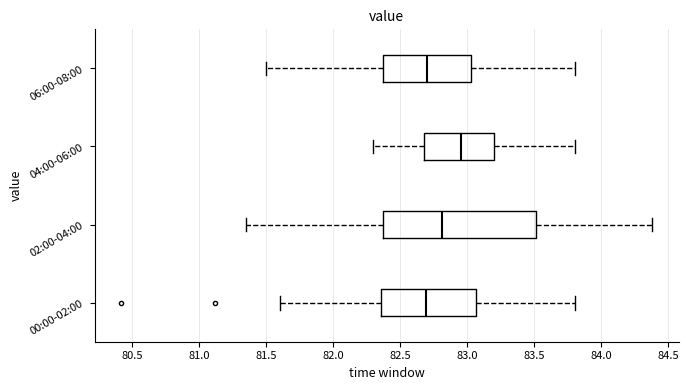

Reading bottom to top, read every box against the x-axis: the position of its median line, the range the box covers, and the ends of its whiskers. The values are not printed on the chart, so give them approximately, as read against the axis.

00:00-02:00: median 82.70, box 82.35 to 83.05, whiskers 81.60 to 83.80
02:00-04:00: median 82.80, box 82.40 to 83.50, whiskers 81.35 to 84.40
04:00-06:00: median 82.95, box 82.70 to 83.20, whiskers 82.30 to 83.80
06:00-08:00: median 82.70, box 82.40 to 83.05, whiskers 81.50 to 83.80